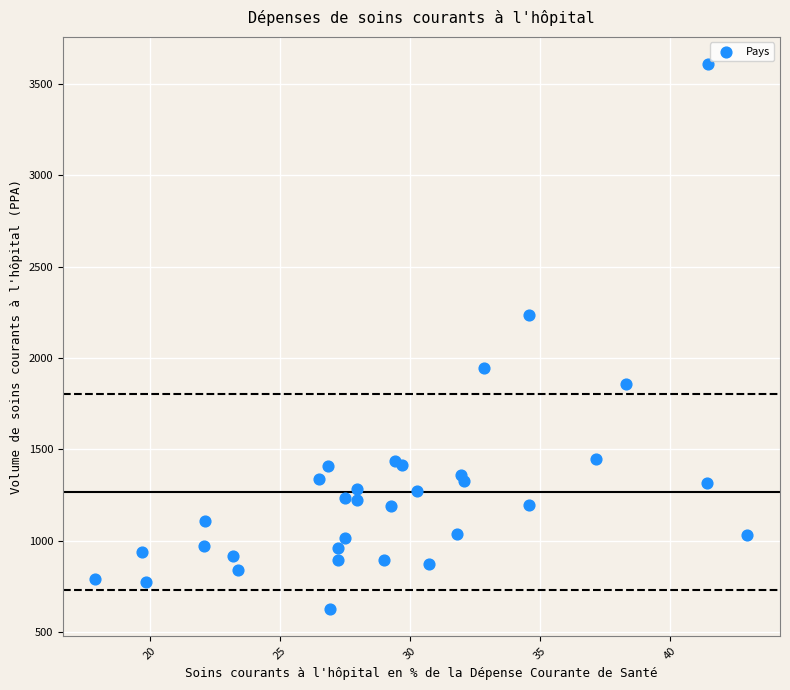

What Y value in the scatter plot is closest to 2117?

2236.1